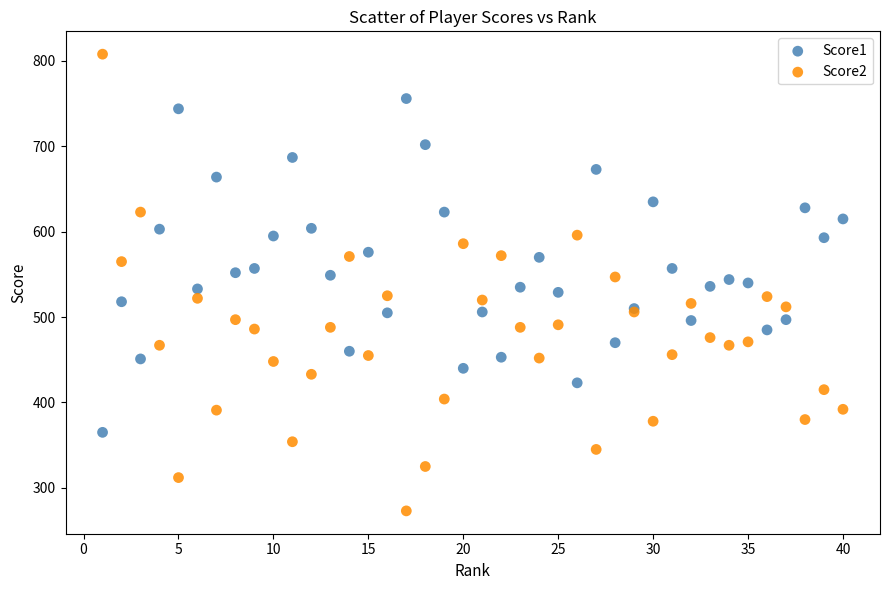

Which series reaches the minimum Y coordinate?

Score2